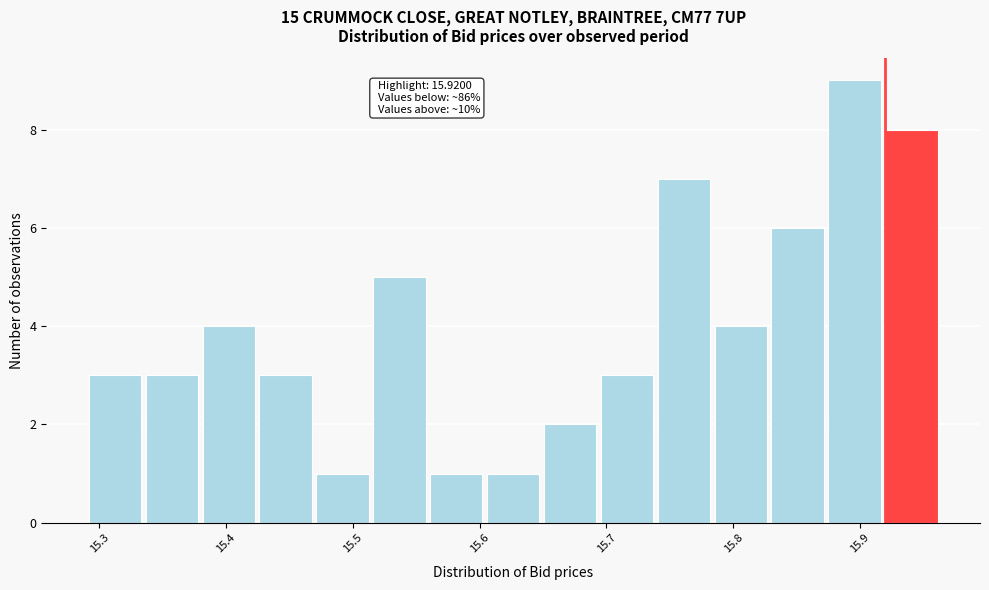

Which range on the x-axis has the tallest bar?

15.87 to 15.92